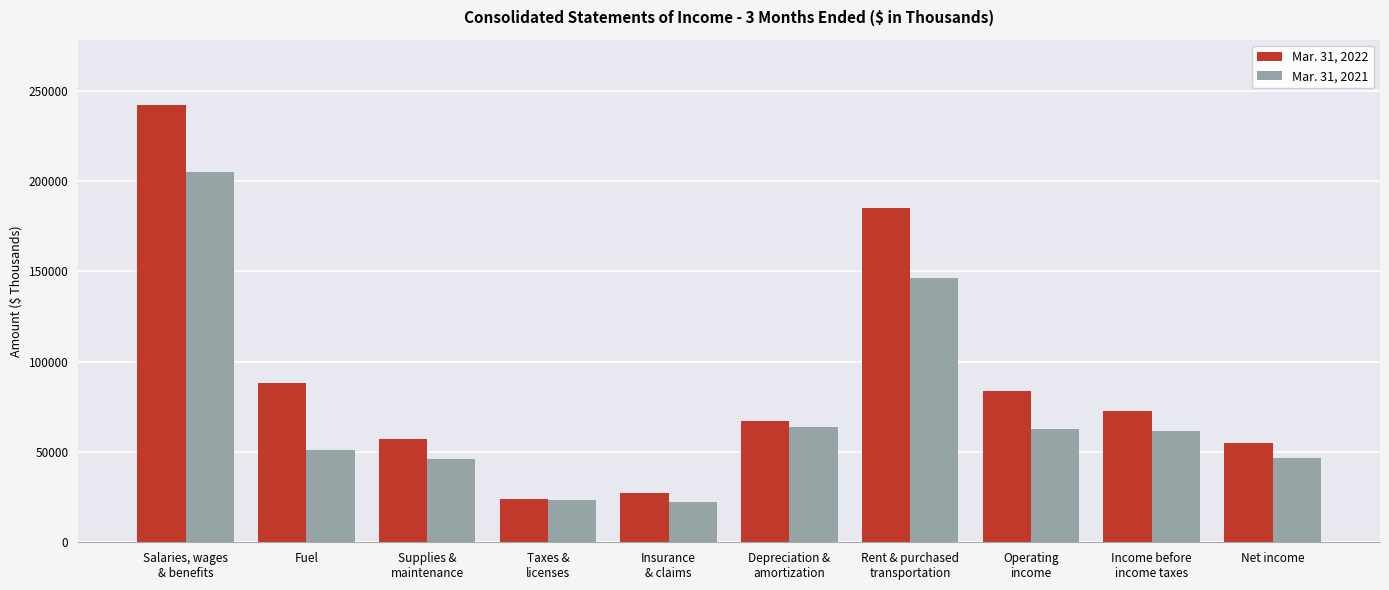

What is the label of the 7th bar from the right?

Taxes &
licenses